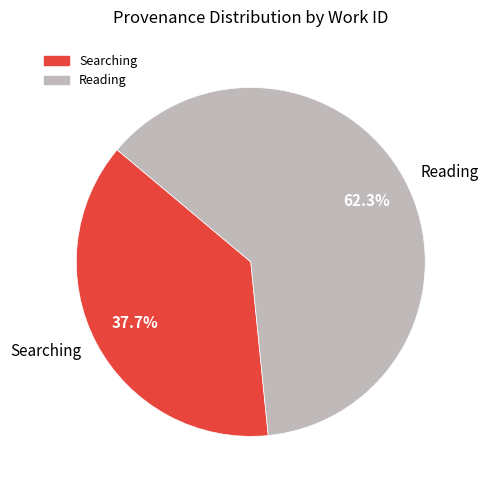

Count the number of slices in the pie.

2